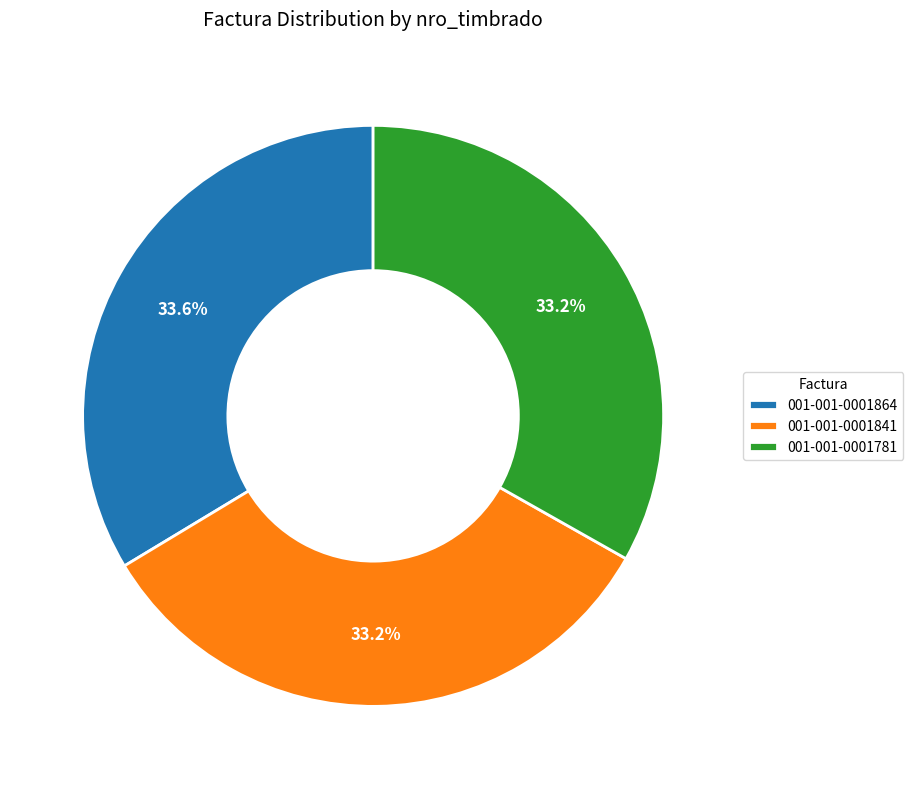

Combined, do 001-001-0001781 and 001-001-0001841 account for over 50%?

Yes